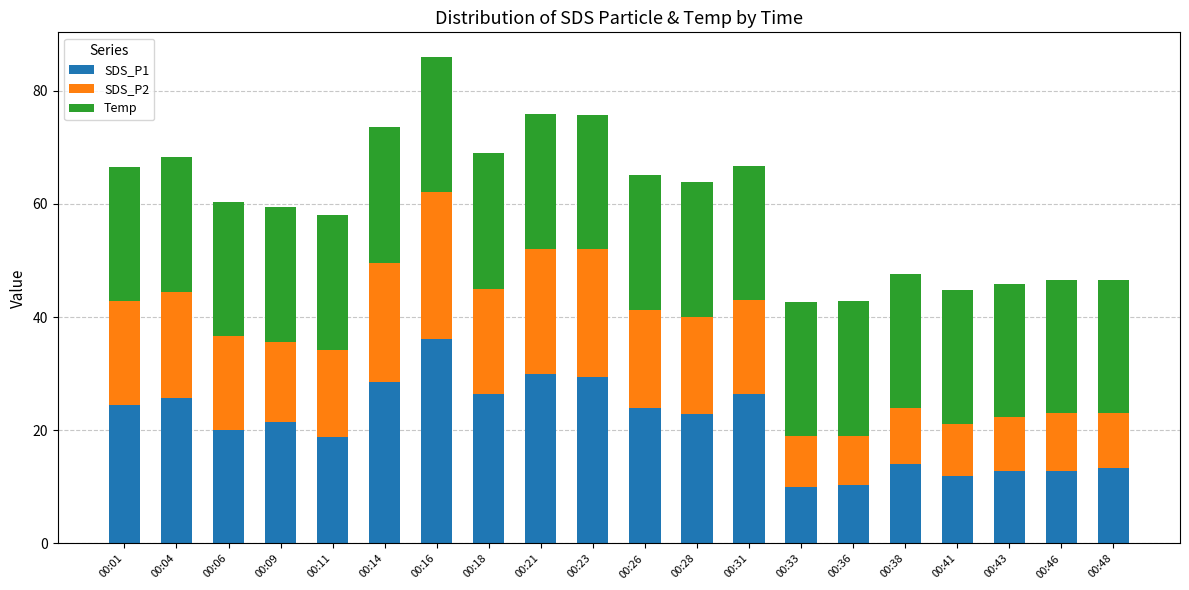

At which category is the sum across all series the highest?

00:16